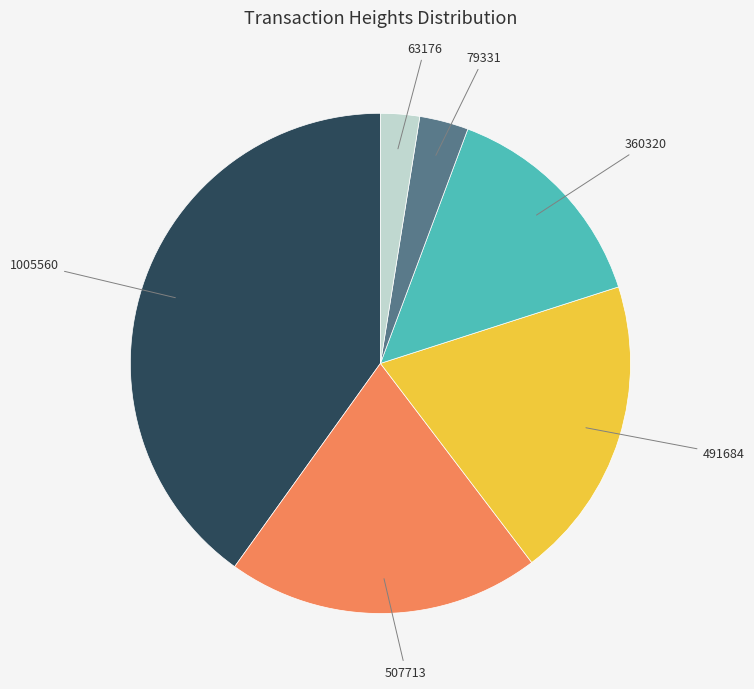

How many slices are in this pie chart?

6